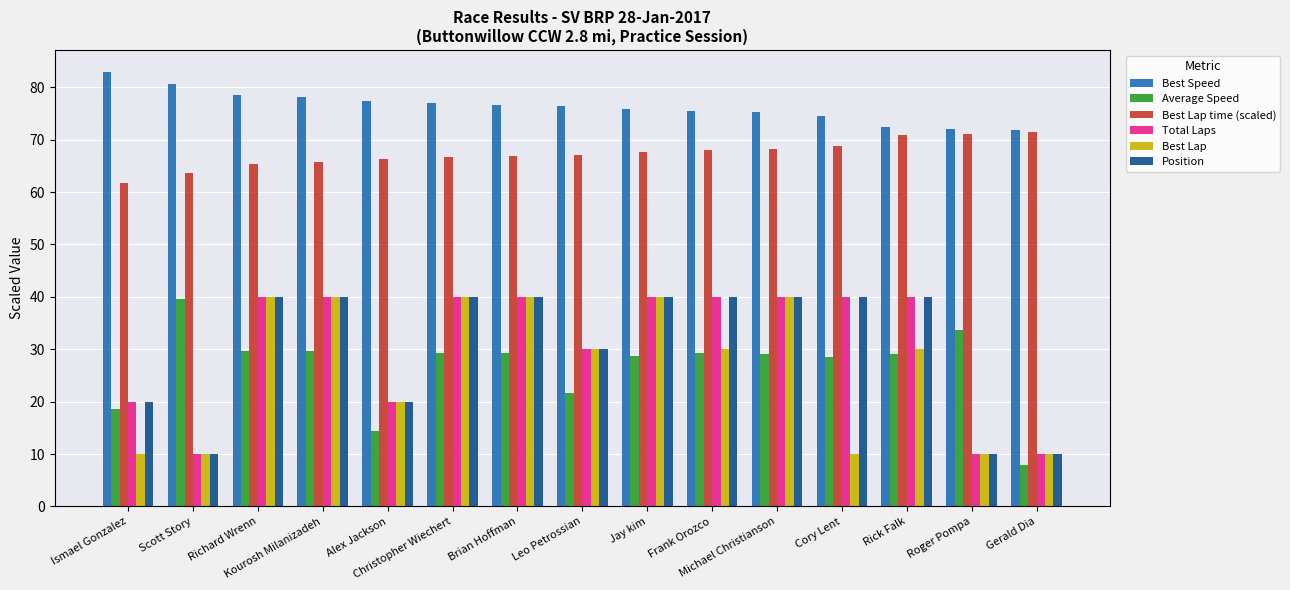

What is the difference between the maximum and minimum values in the Best Lap time (scaled) series?

9.6